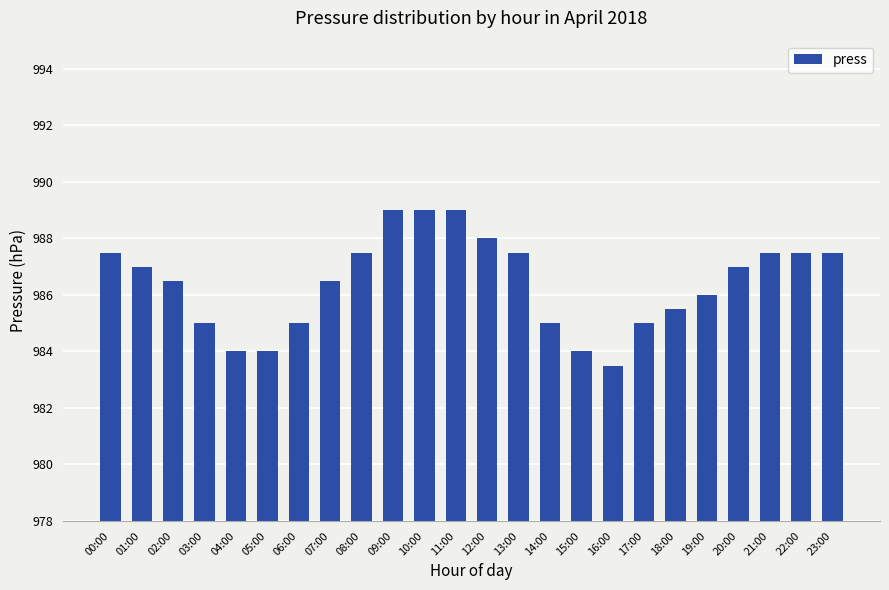

Reading left to right, extract all data points from this chart.

987.5	987.0	986.5	985.0	984.0	984.0	985.0	986.5	987.5	989.0	989.0	989.0	988.0	987.5	985.0	984.0	983.5	985.0	985.5	986.0	987.0	987.5	987.5	987.5